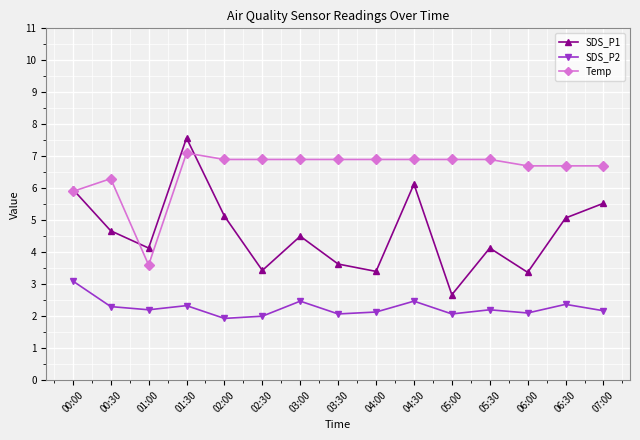

What is the label of the 13th point from the right?

01:00